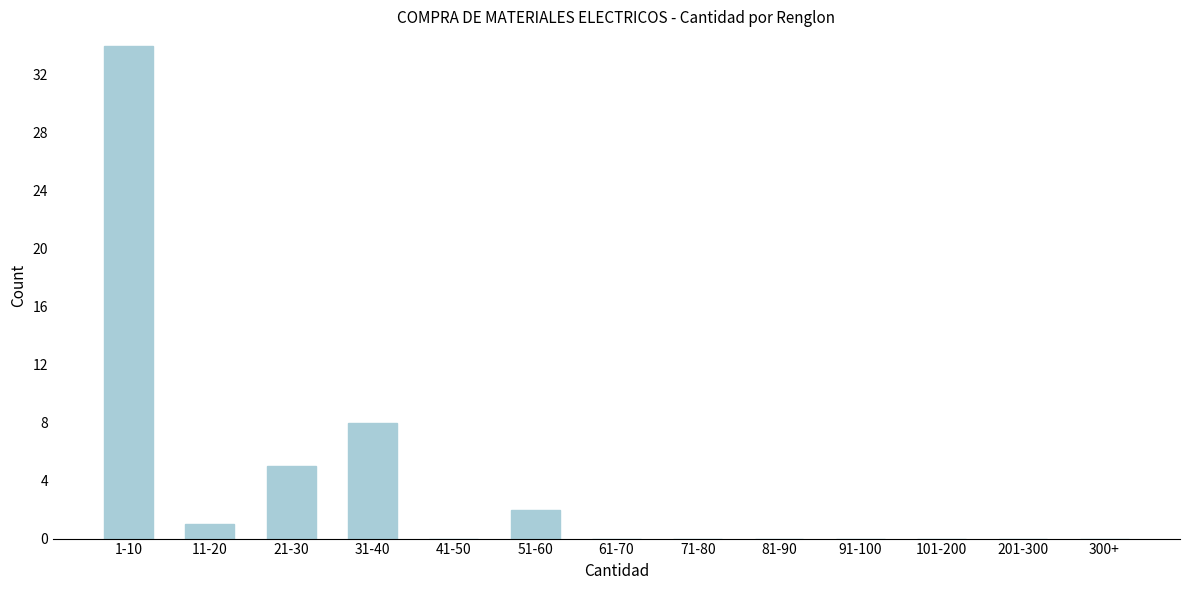

Reading left to right, list all the values displayed in this chart.

1-10=34	11-20=1	21-30=5	31-40=8	41-50=0	51-60=2	61-70=0	71-80=0	81-90=0	91-100=0	101-200=0	201-300=0	300+=0